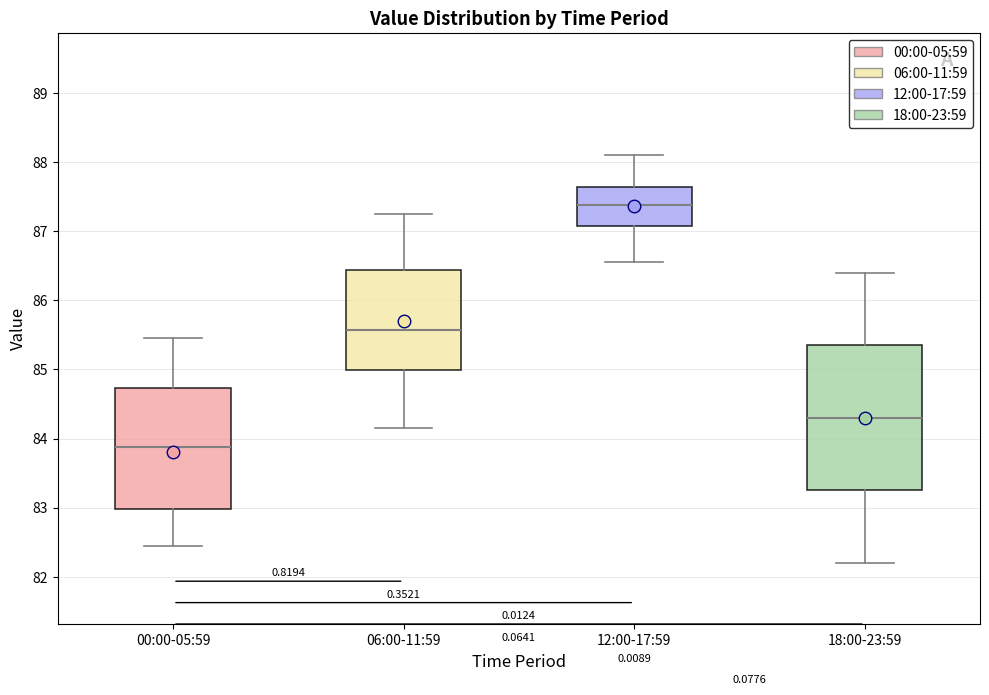

Reading left to right, transcribe this box plot: for each box, give where its median line is, the range the box spans, and where its two whiskers end, as read against the y-axis. The values are not printed on the chart, so give them approximately, as read against the axis.

00:00-05:59: median 83.9, box 83.0 to 84.7, whiskers 82.5 to 85.5
06:00-11:59: median 85.6, box 85.0 to 86.4, whiskers 84.2 to 87.3
12:00-17:59: median 87.4, box 87.1 to 87.6, whiskers 86.6 to 88.1
18:00-23:59: median 84.3, box 83.3 to 85.4, whiskers 82.2 to 86.4